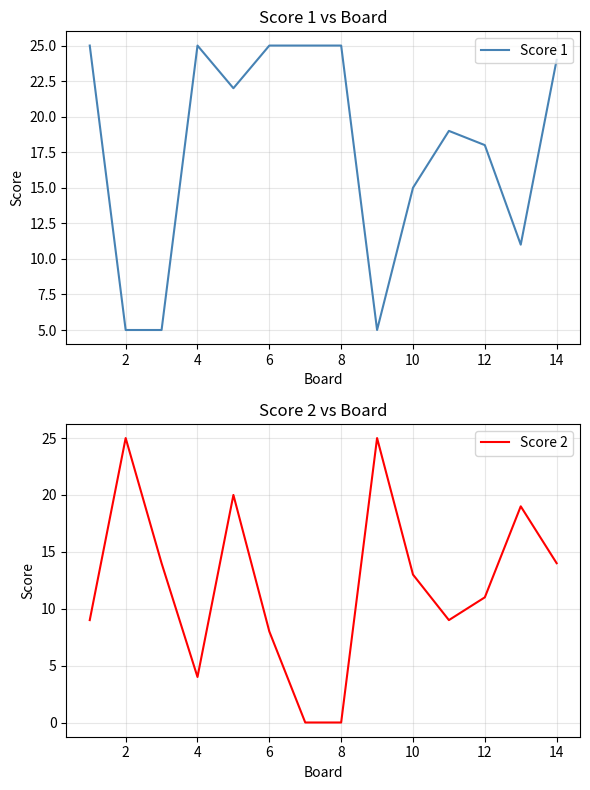

How many data points does each series have?

14